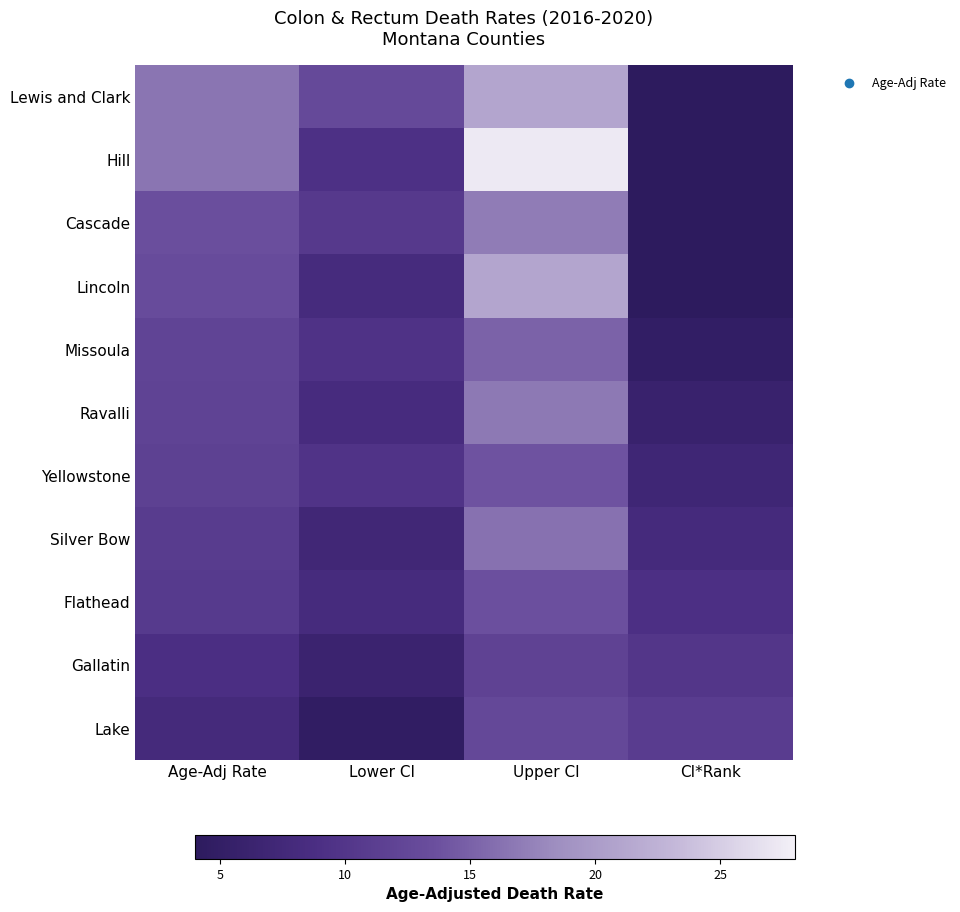

At how many categories does at least one series exceed 21?

1